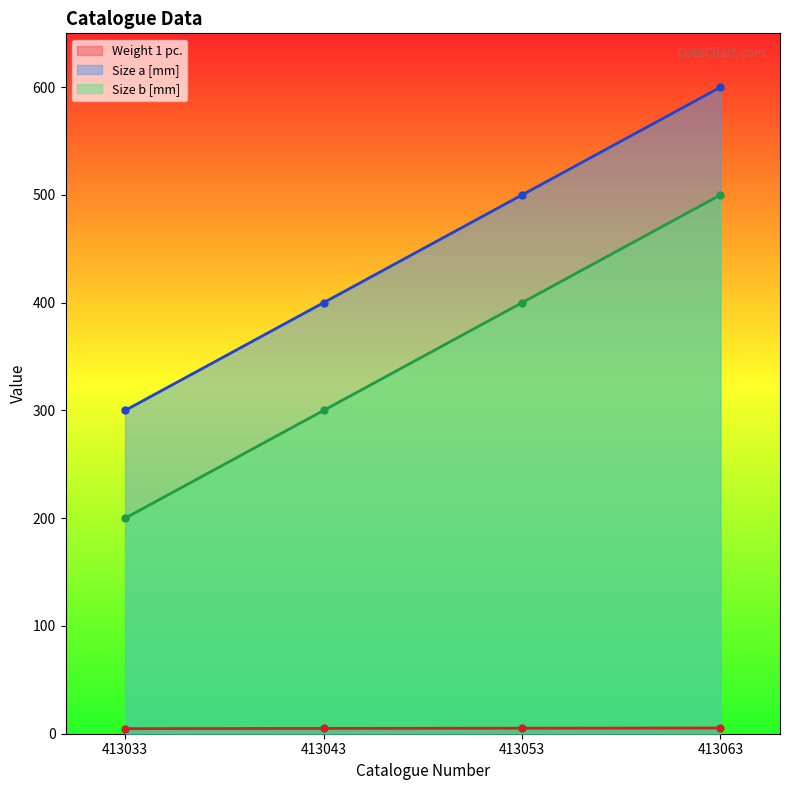

The value of Size b [mm] at 413063 is 856.0. True or false?

False